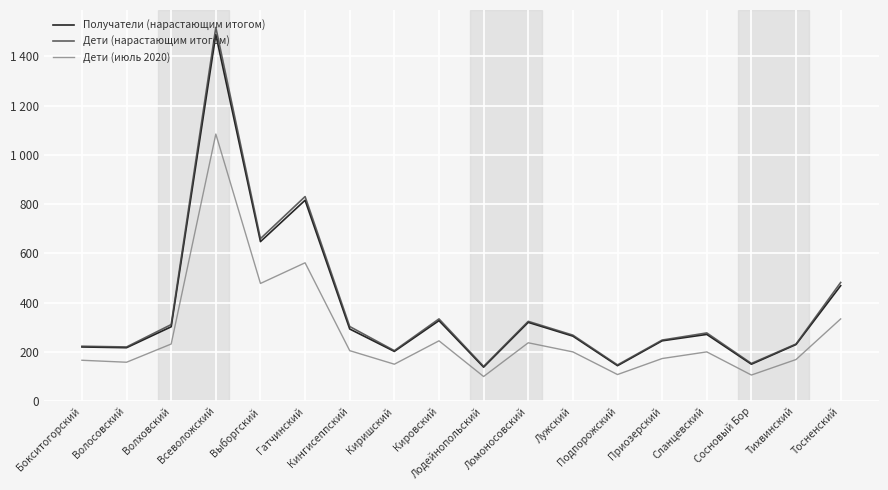

True or false: Дети (нарастающим итогом) and Получатели (нарастающим итогом) cross at least once.

False